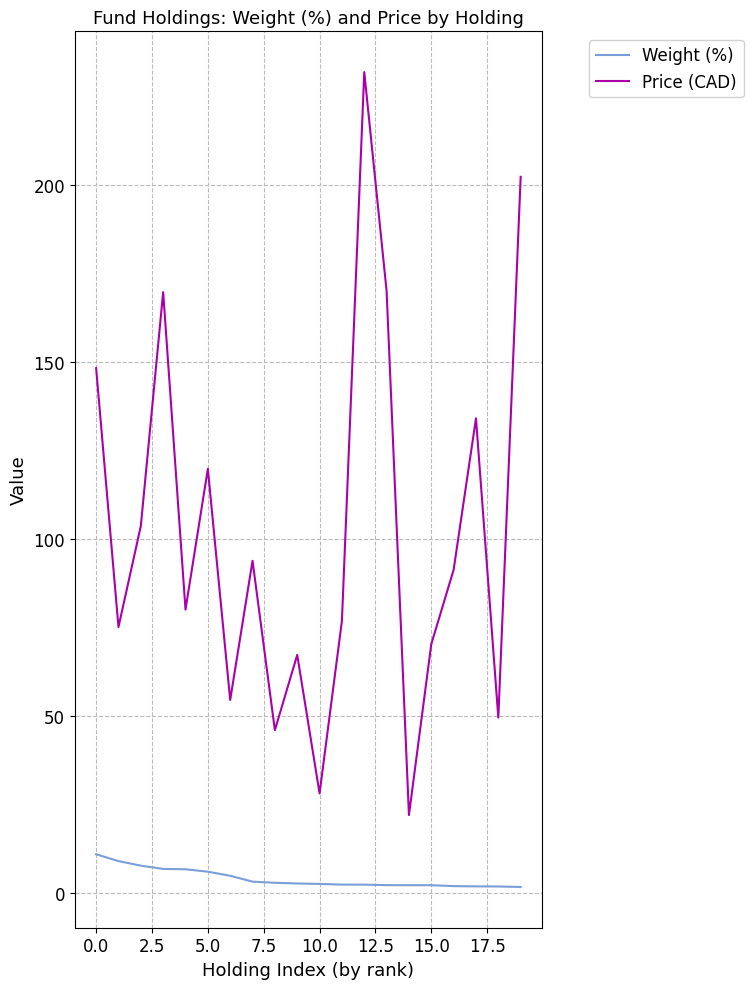

Which series has the widest spread of values?

Price (CAD)